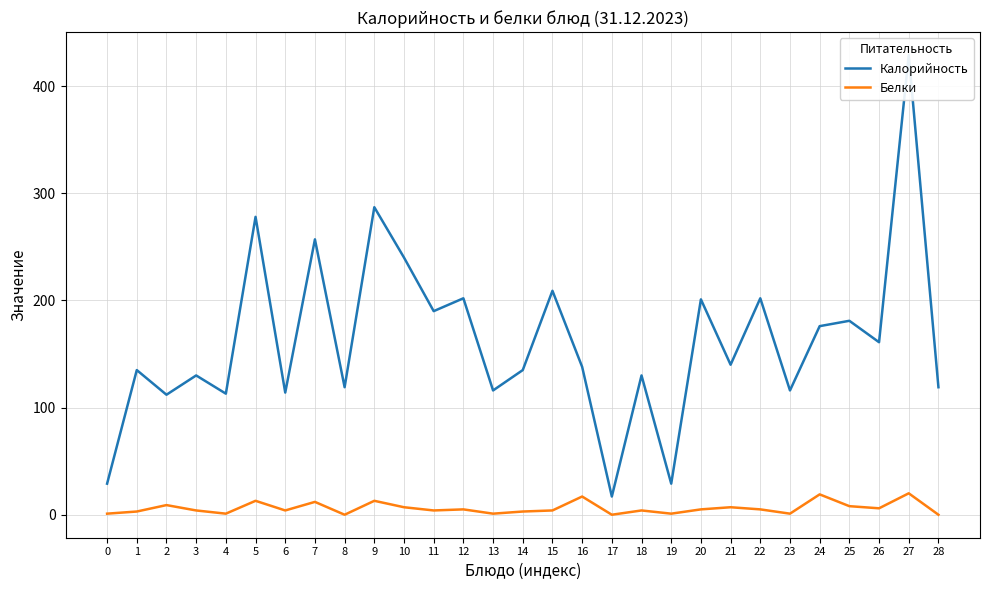

At 14, list the series in order from largest to smallest.

Калорийность, Белки